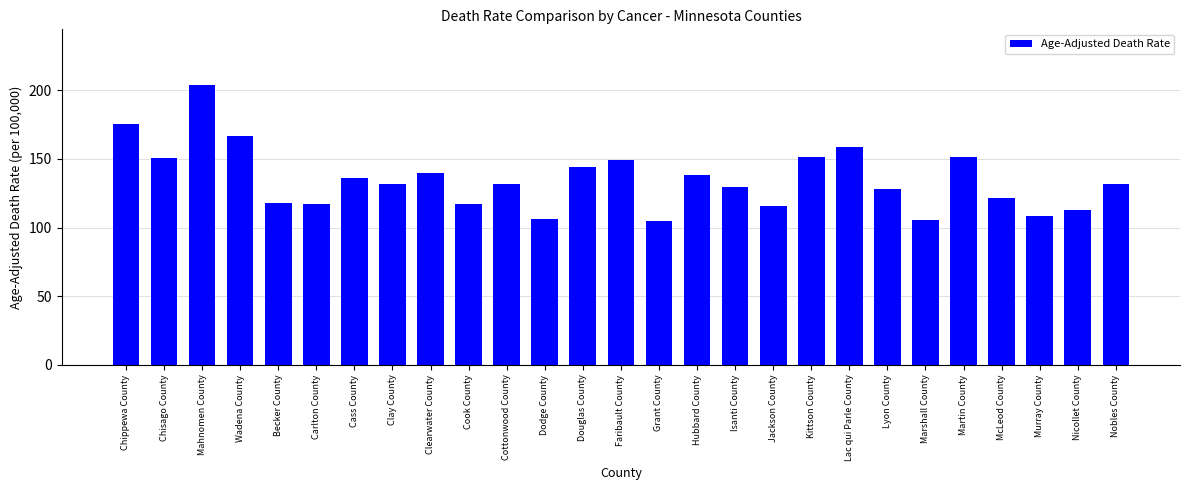

Which category has the highest value across all series?

Mahnomen County